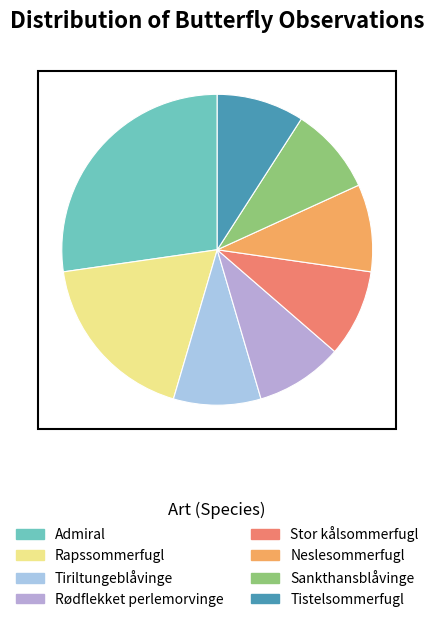

True or false: Sankthansblåvinge accounts for 9% of the total.

True